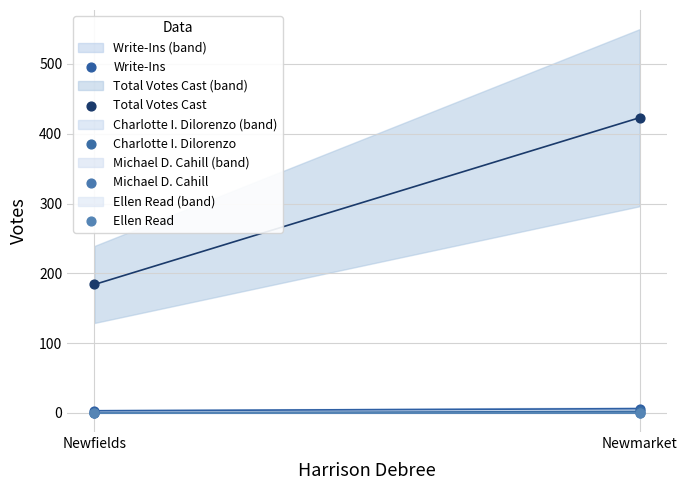

Which series contains the lowest Y value?

Charlotte I. Dilorenzo